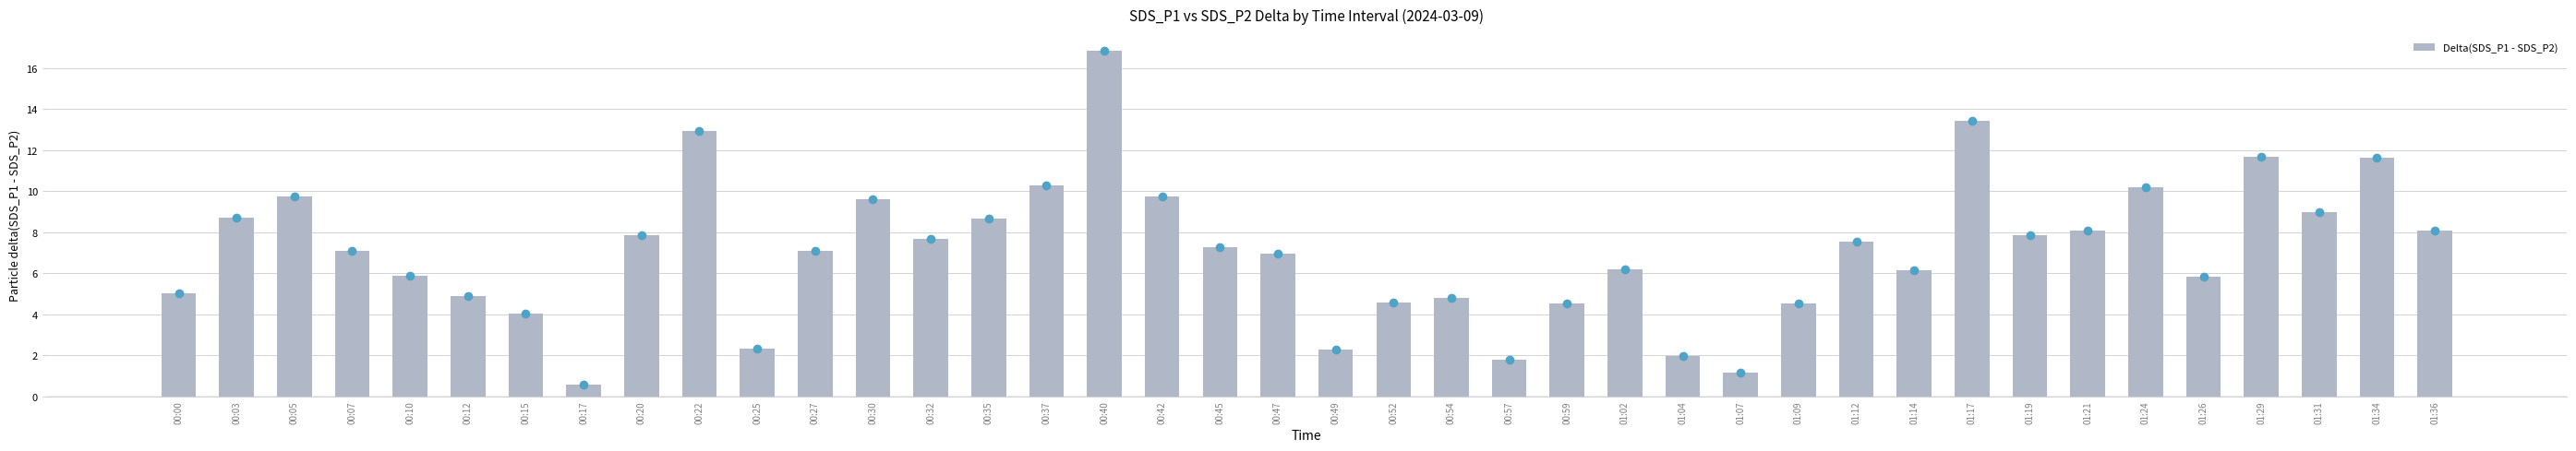

Is it true that the value at 00:45 is 9.5?

False